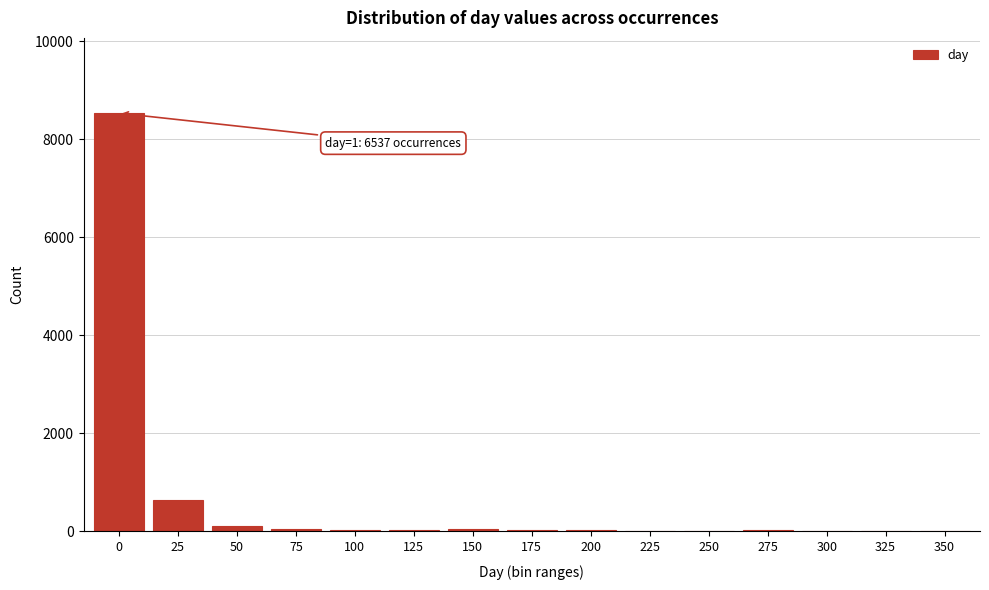

What is the sum of all values?

9595